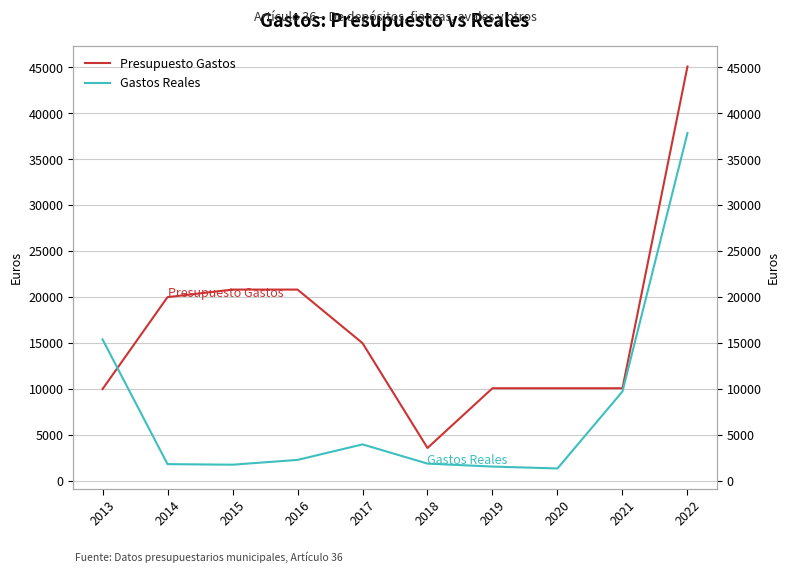

At which label is Presupuesto Gastos closest to 24350?

2015